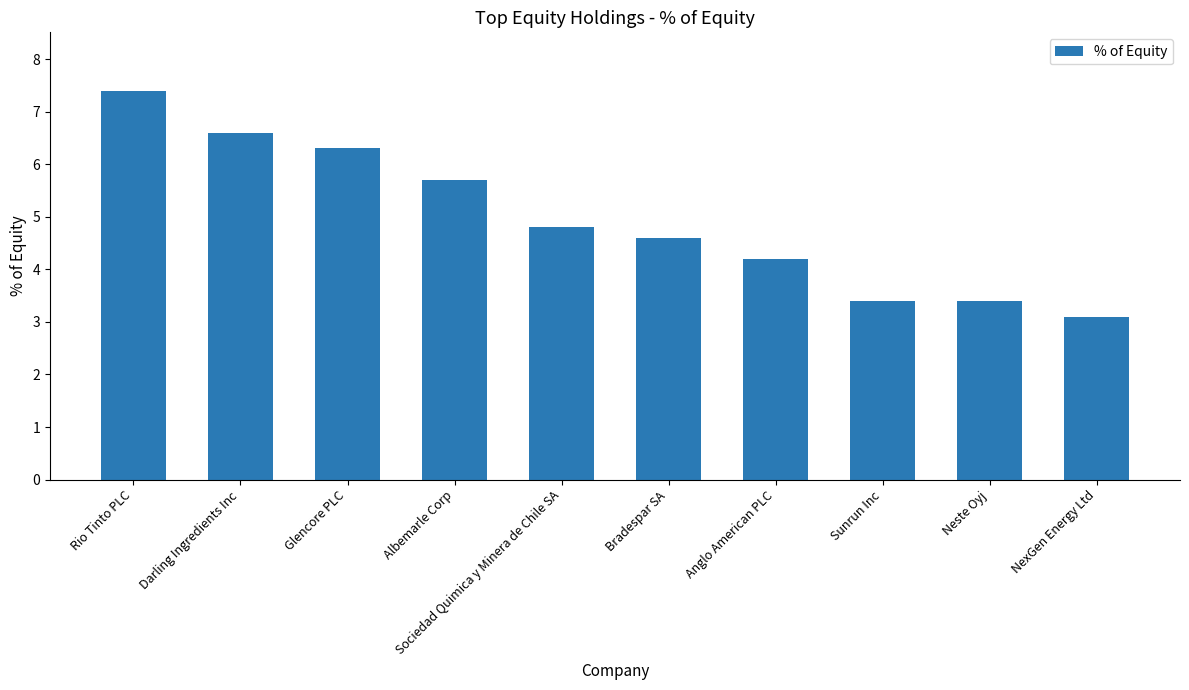

What is the average value?

5.0